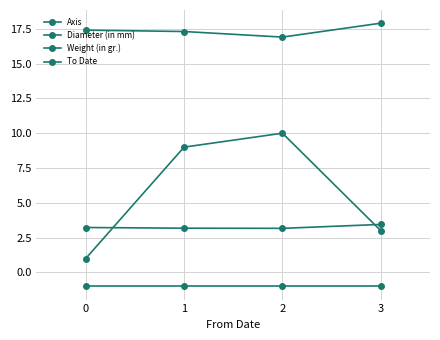

True or false: Axis has more than 1 interior local peaks.

False